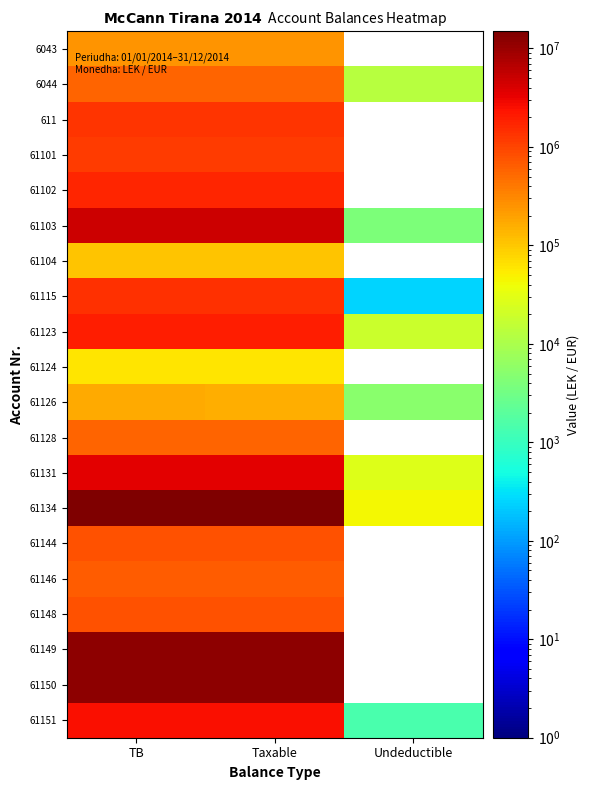

Which series has the largest total across all categories?

61134